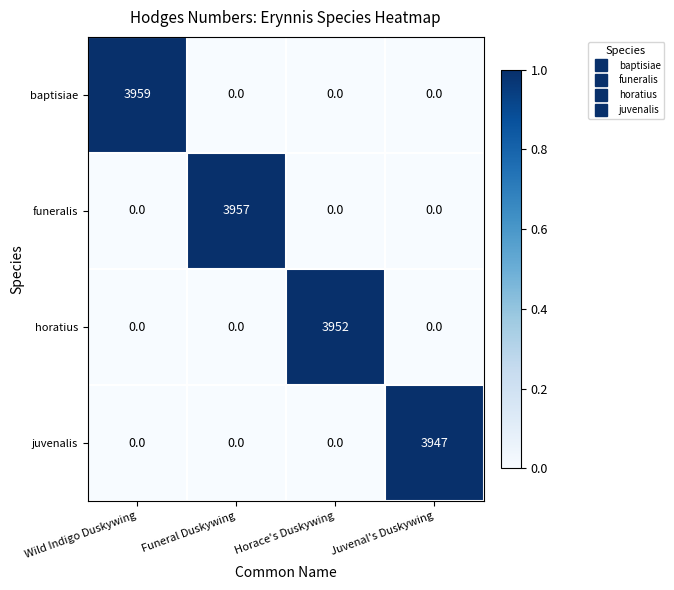

Count the number of data series in this chart.

4